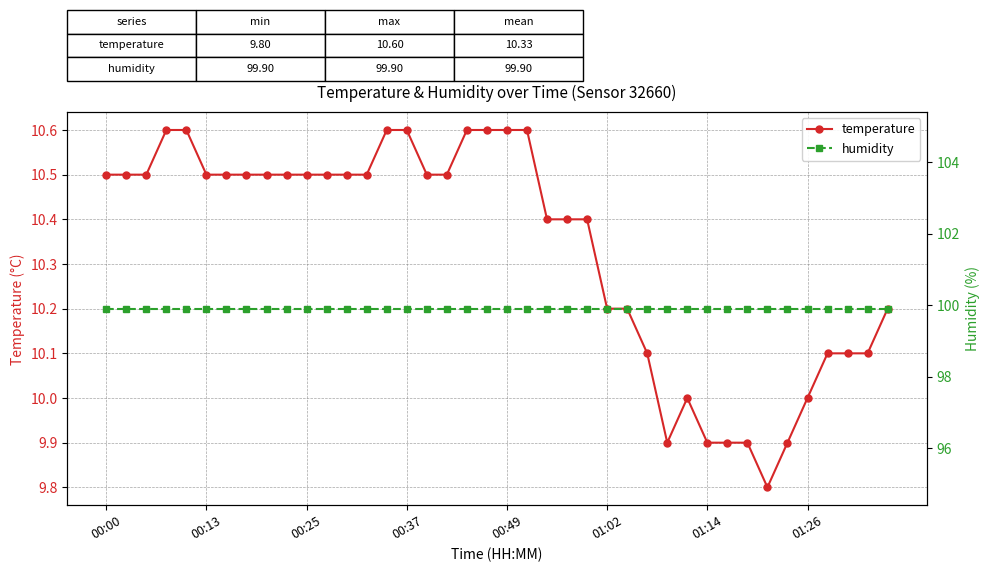

What is the highest value of the temperature series?

10.6